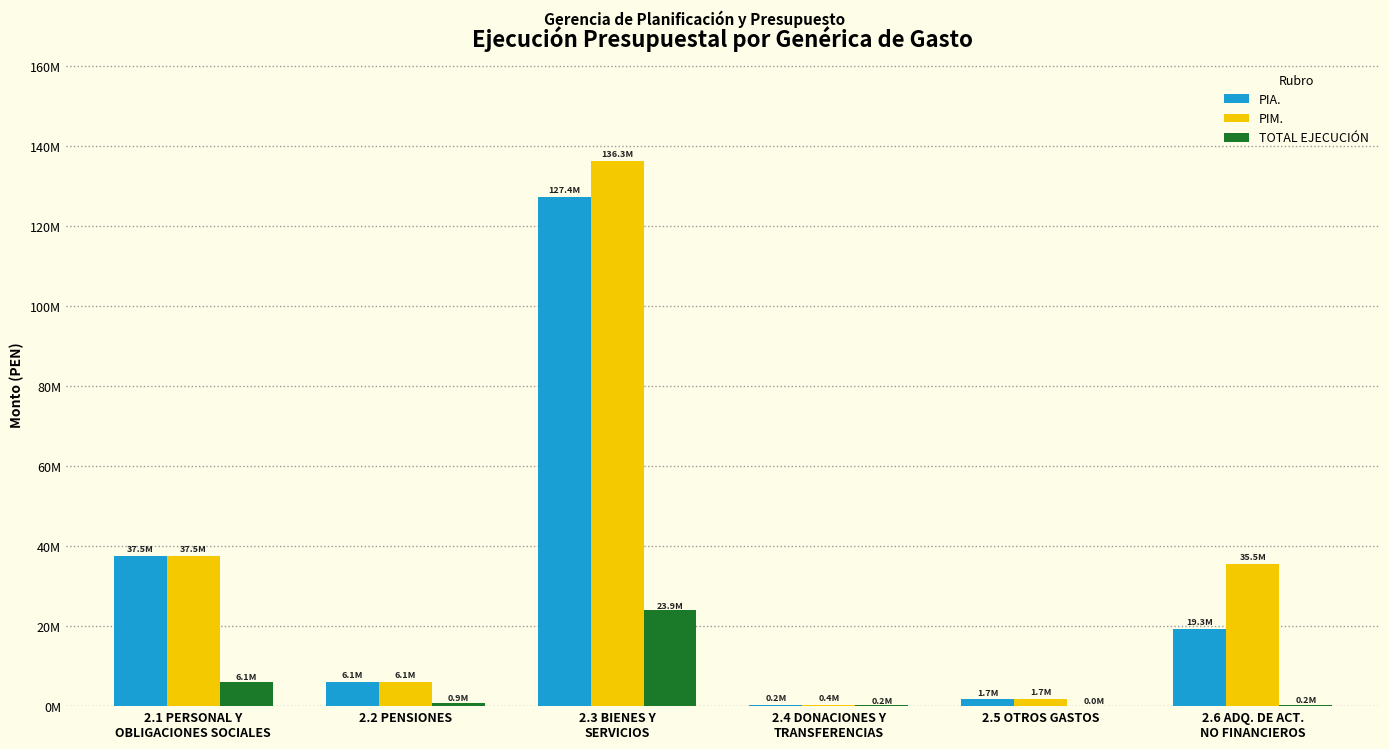

Does the chart contain stacked bars?

No